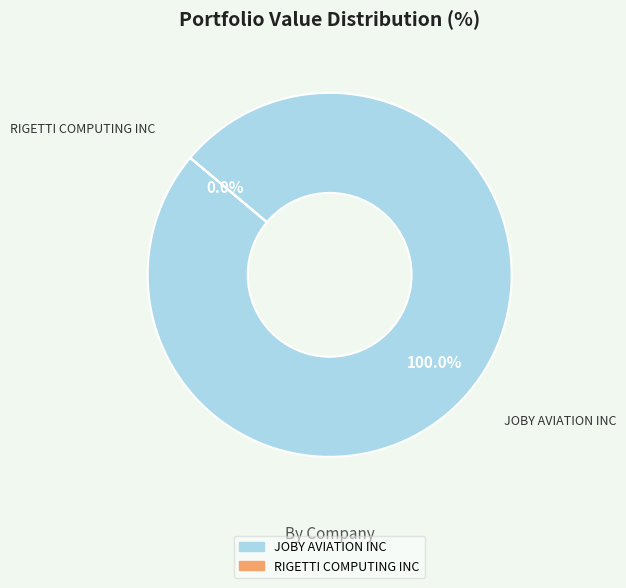

Rank the categories by value from highest to lowest.

JOBY AVIATION INC, RIGETTI COMPUTING INC